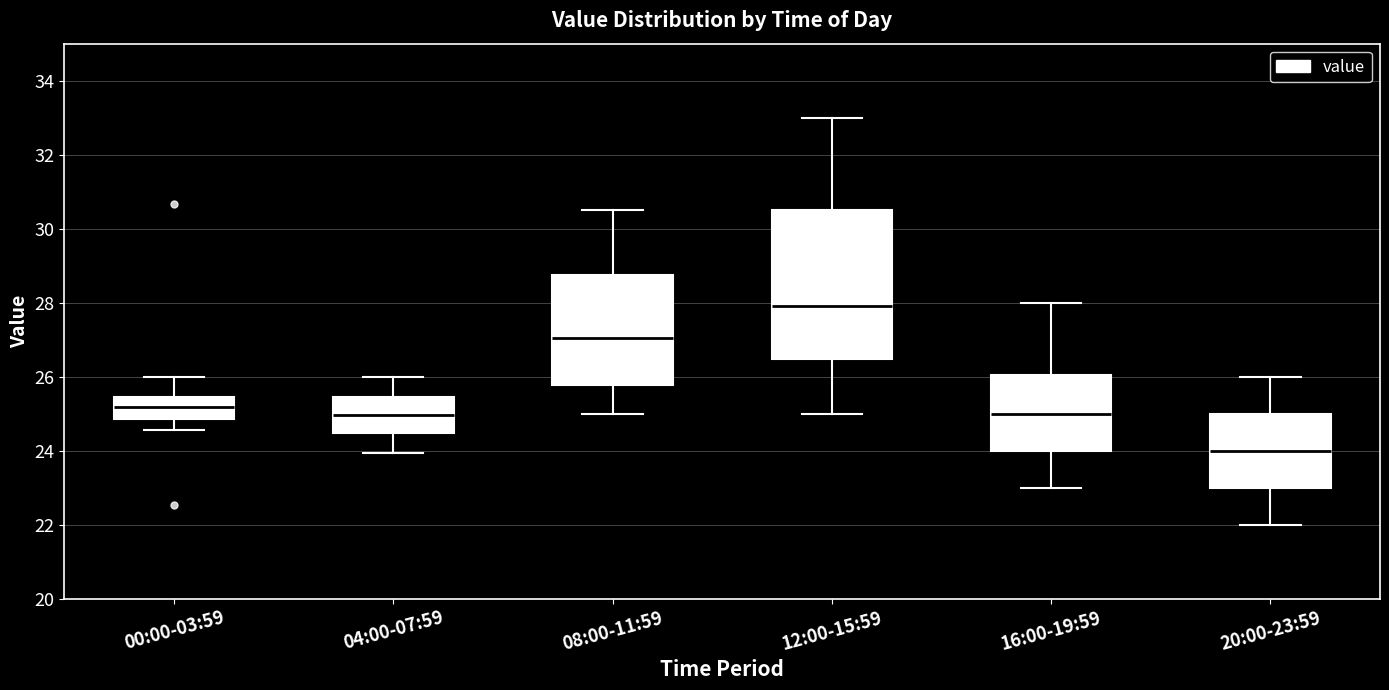

Reading left to right, transcribe this box plot: for each box, give where its median line is, the range the box spans, and where its two whiskers end, as read against the y-axis. The values are not printed on the chart, so give them approximately, as read against the axis.

00:00-03:59: median 25.2, box 24.8 to 25.4, whiskers 24.6 to 26.0
04:00-07:59: median 25.0, box 24.4 to 25.4, whiskers 24.0 to 26.0
08:00-11:59: median 27.0, box 25.8 to 28.8, whiskers 25.0 to 30.6
12:00-15:59: median 28.0, box 26.4 to 30.6, whiskers 25.0 to 33.0
16:00-19:59: median 25.0, box 24.0 to 26.0, whiskers 23.0 to 28.0
20:00-23:59: median 24.0, box 23.0 to 25.0, whiskers 22.0 to 26.0